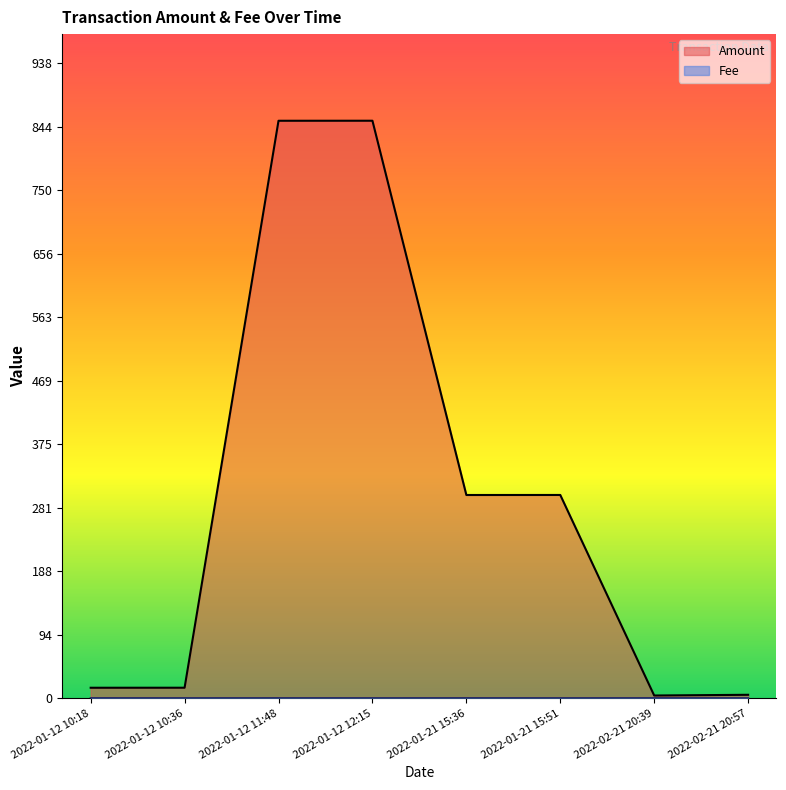

Where is Amount nearest to the value 428?

2022-01-21 15:51